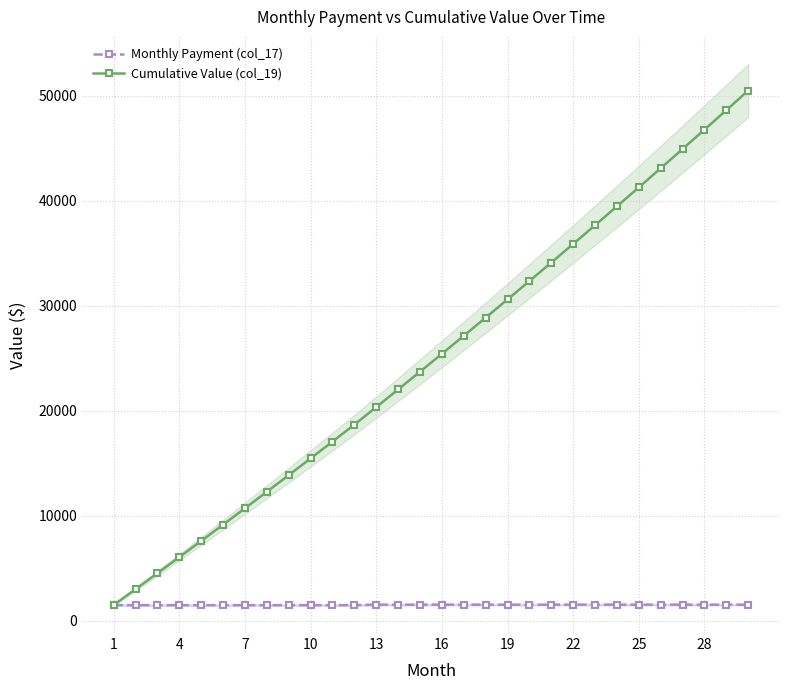

True or false: Cumulative Value (col_19) has more than 2 interior local peaks.

False